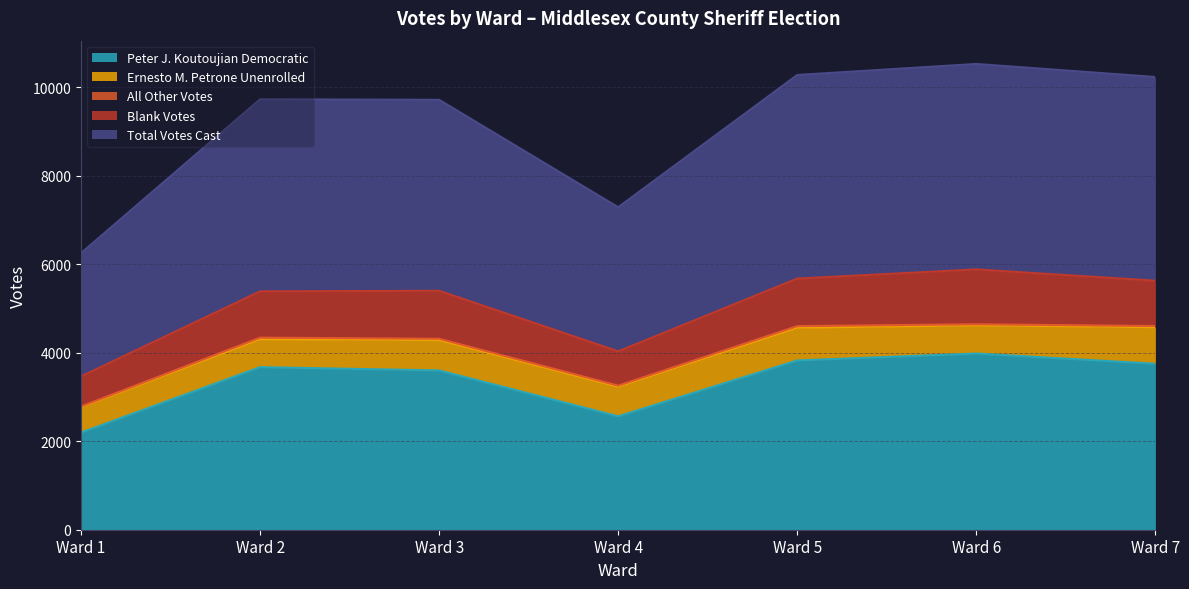

What are all the series names shown in the legend?

Peter J. Koutoujian Democratic, Ernesto M. Petrone Unenrolled, All Other Votes, Blank Votes, Total Votes Cast